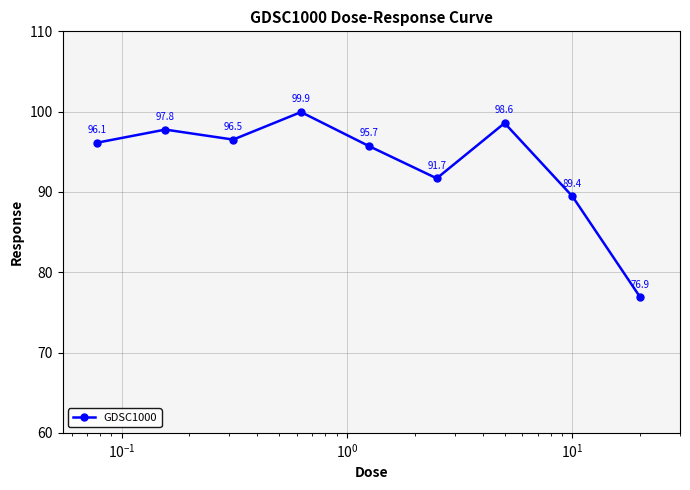

What is the value of the 5th point from the left?

95.7